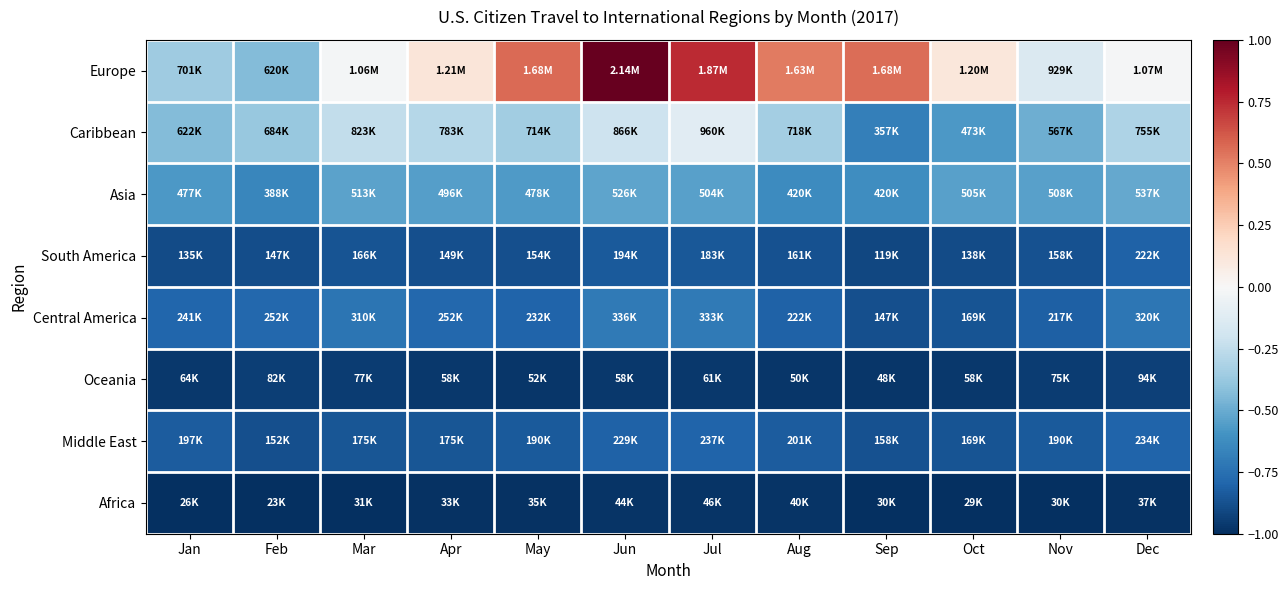

Which series changed the most between Jan and Mar?

Europe